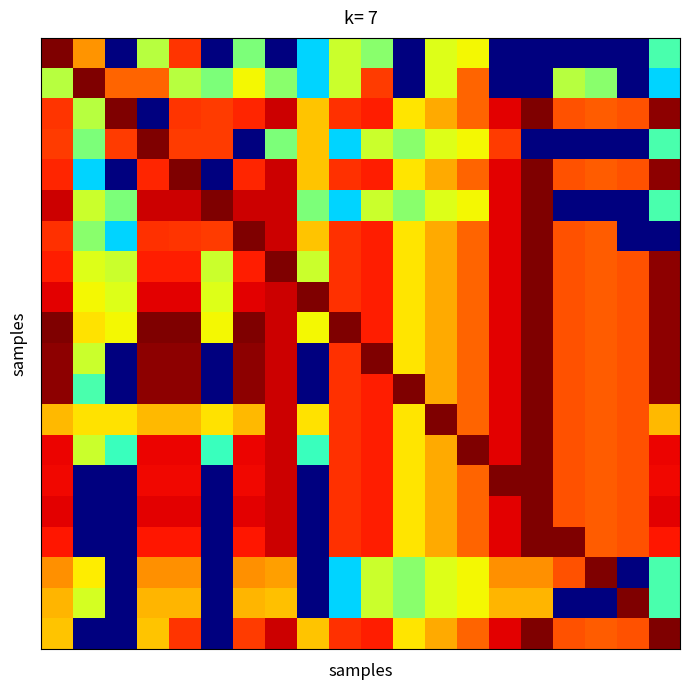

At which category is the sum across all series the highest?

4